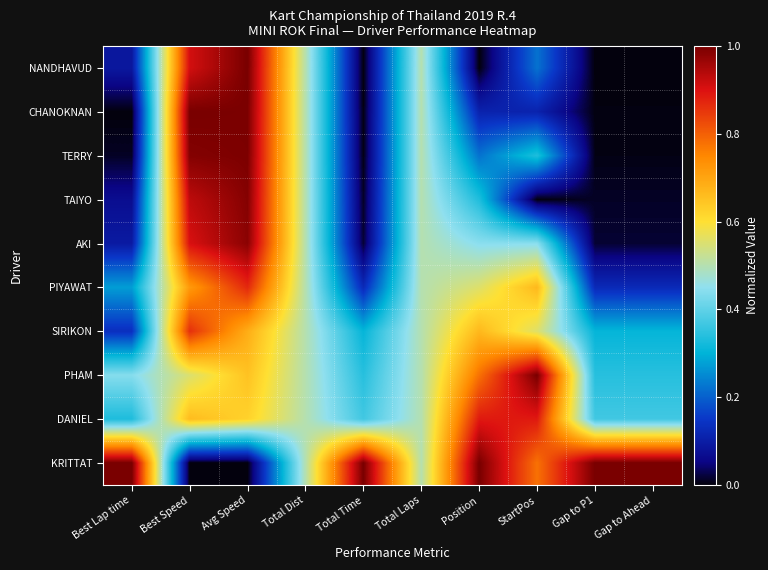

Count the number of data series in this chart.

10